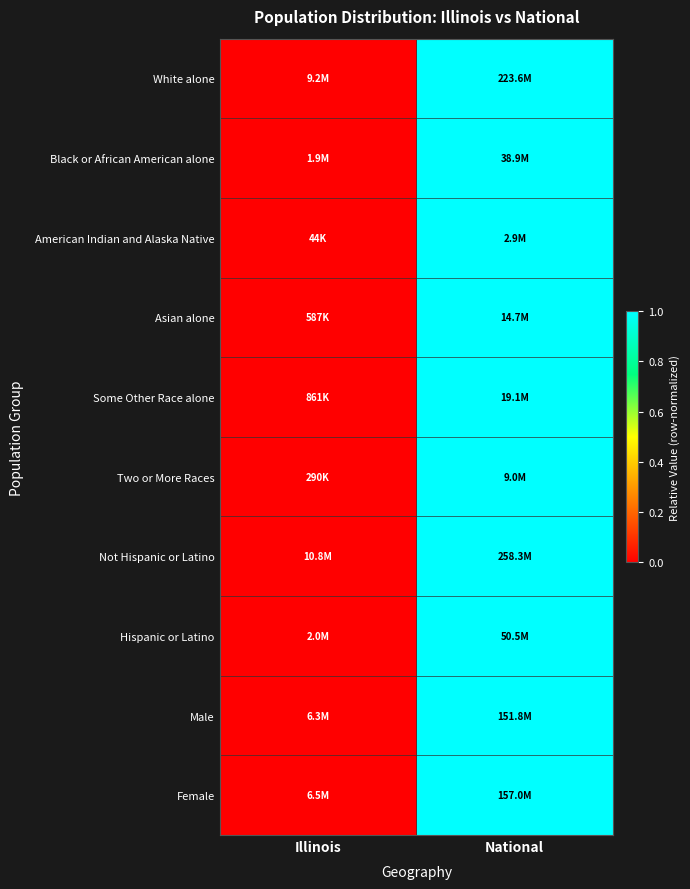

Reading left to right, extract all data points from this chart.

White alone: Illinois=0	National=1
Black or African American alone: Illinois=0	National=1
American Indian and Alaska Native: Illinois=0	National=1
Asian alone: Illinois=0	National=1
Some Other Race alone: Illinois=0	National=1
Two or More Races: Illinois=0	National=1
Not Hispanic or Latino: Illinois=0	National=1
Hispanic or Latino: Illinois=0	National=1
Male: Illinois=0	National=1
Female: Illinois=0	National=1